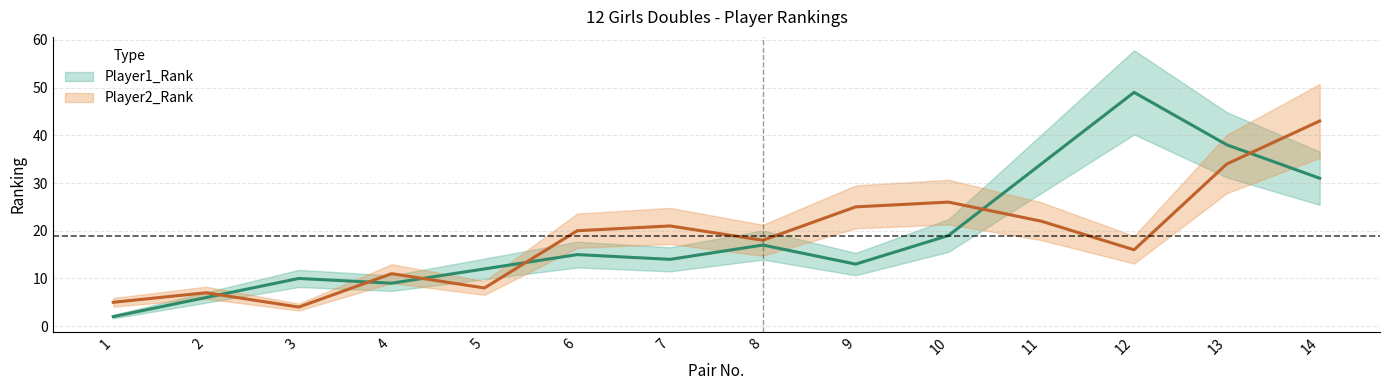

Is this an area chart (filled region under the line)?

No